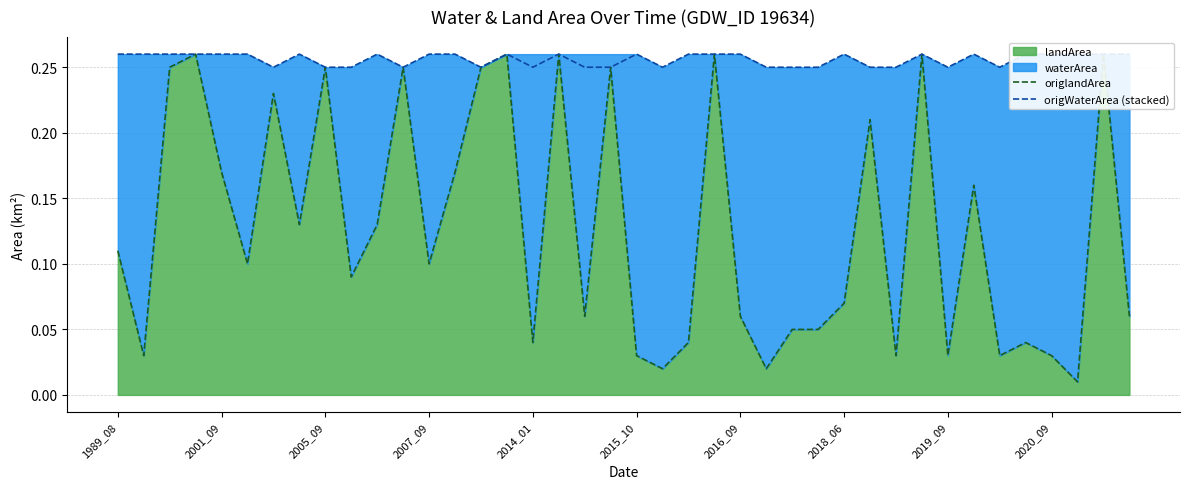

What is the approximate value of origWaterArea (stacked) at 34?

0.2